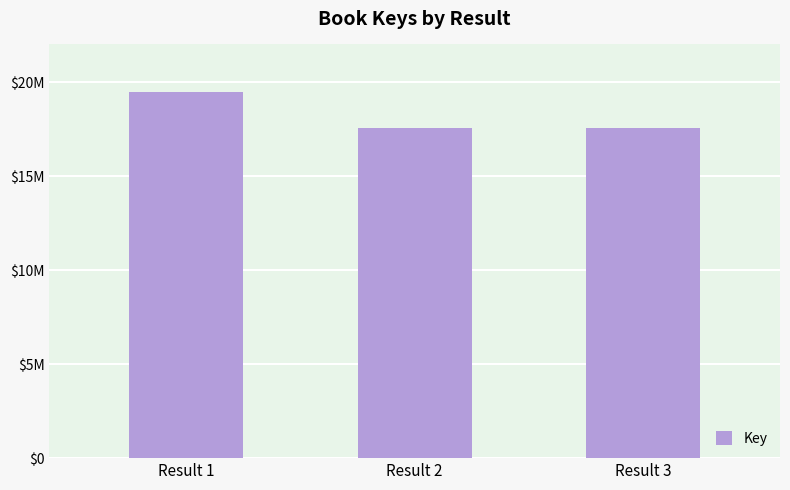

Read the value at Result 3, to the nearest 10.

17560760